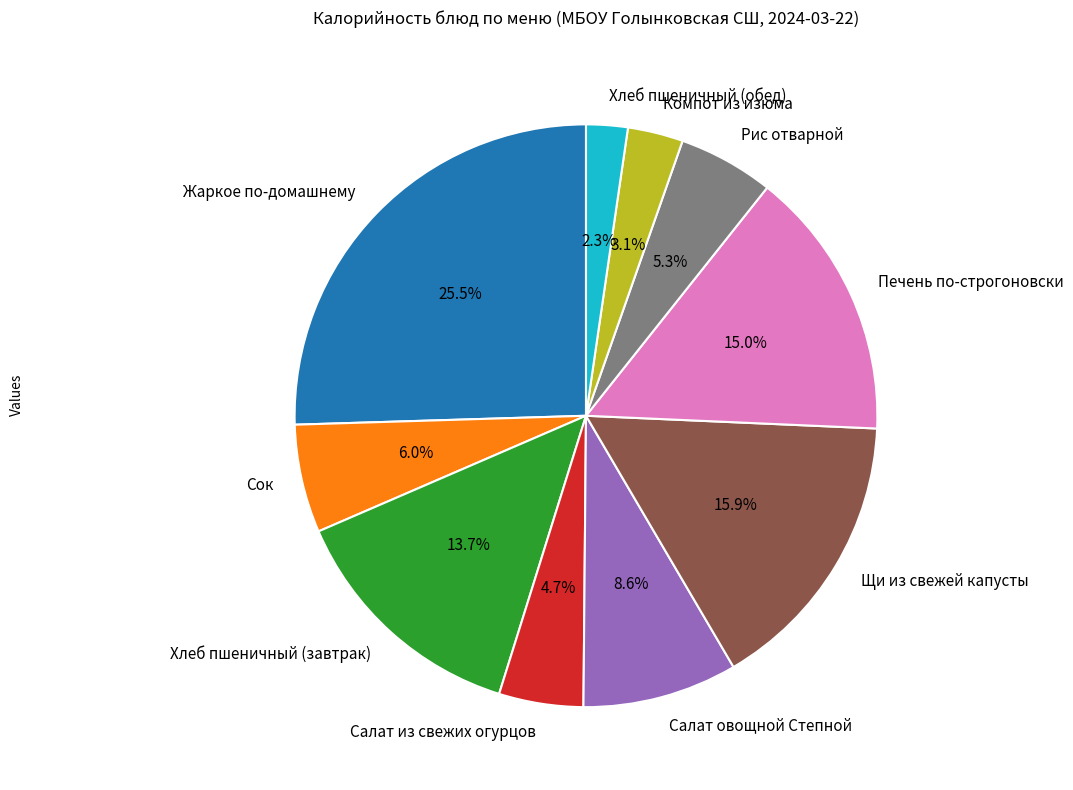

Is Компот из изюма the majority of the pie?

No